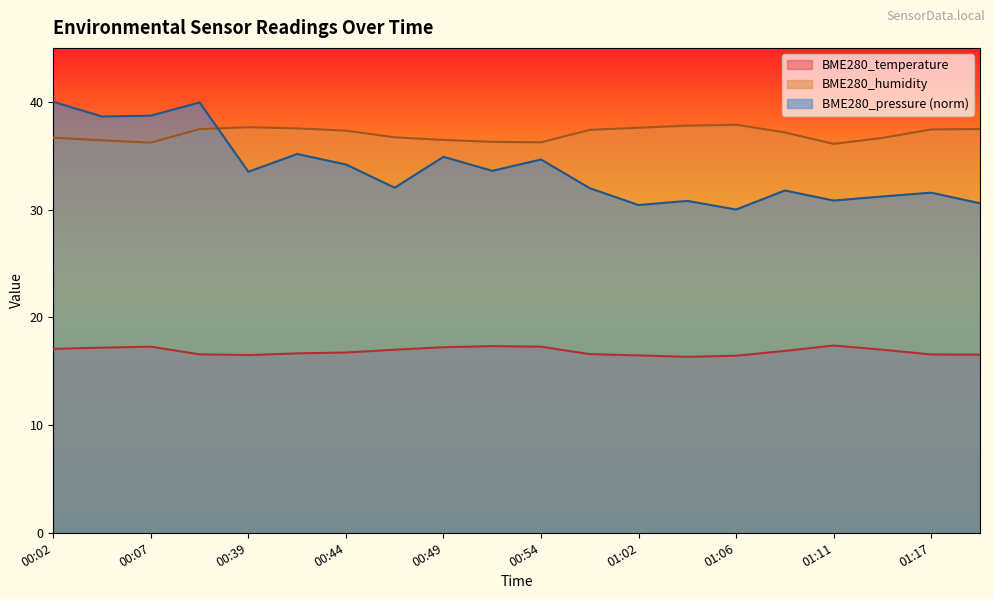

Read the BME280_temperature value at 00:44.

16.7